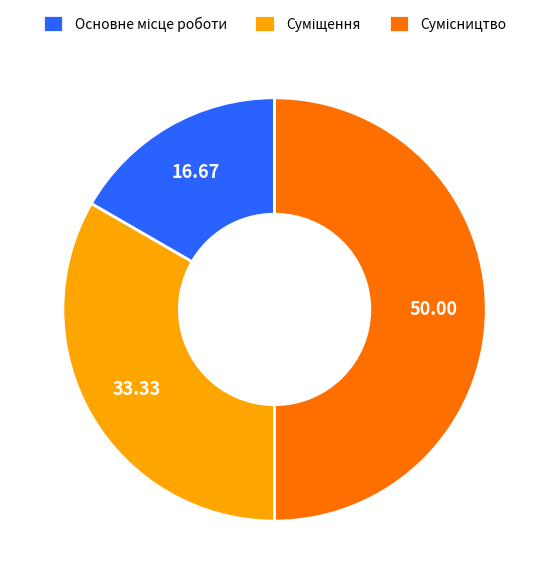

Count the number of slices in the pie.

3